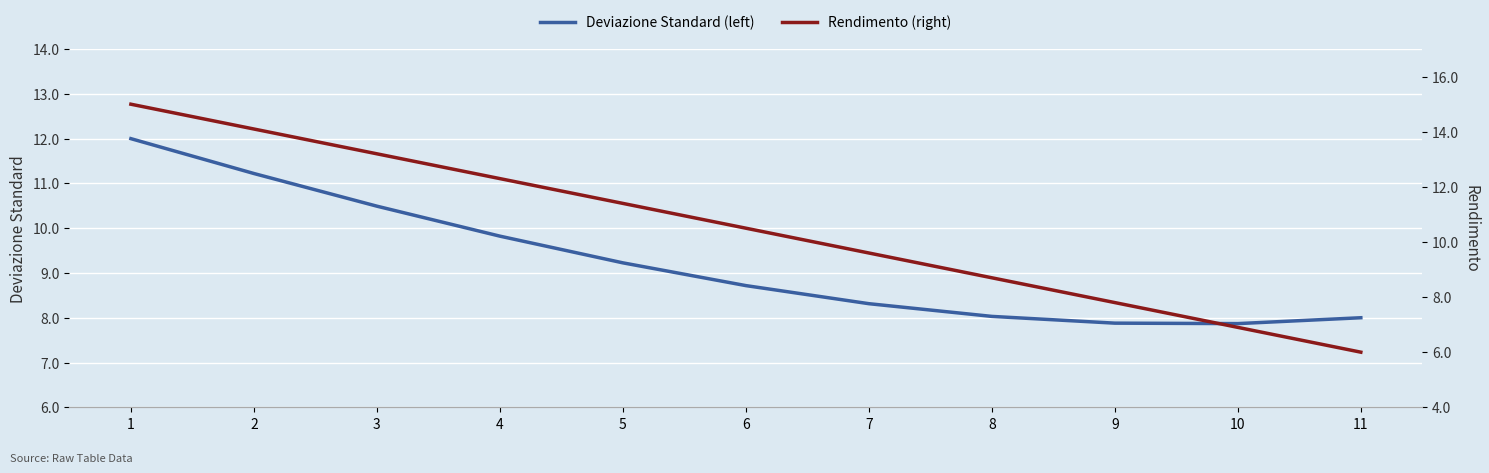

What is the spread (max minus min) of values at 4?

2.5